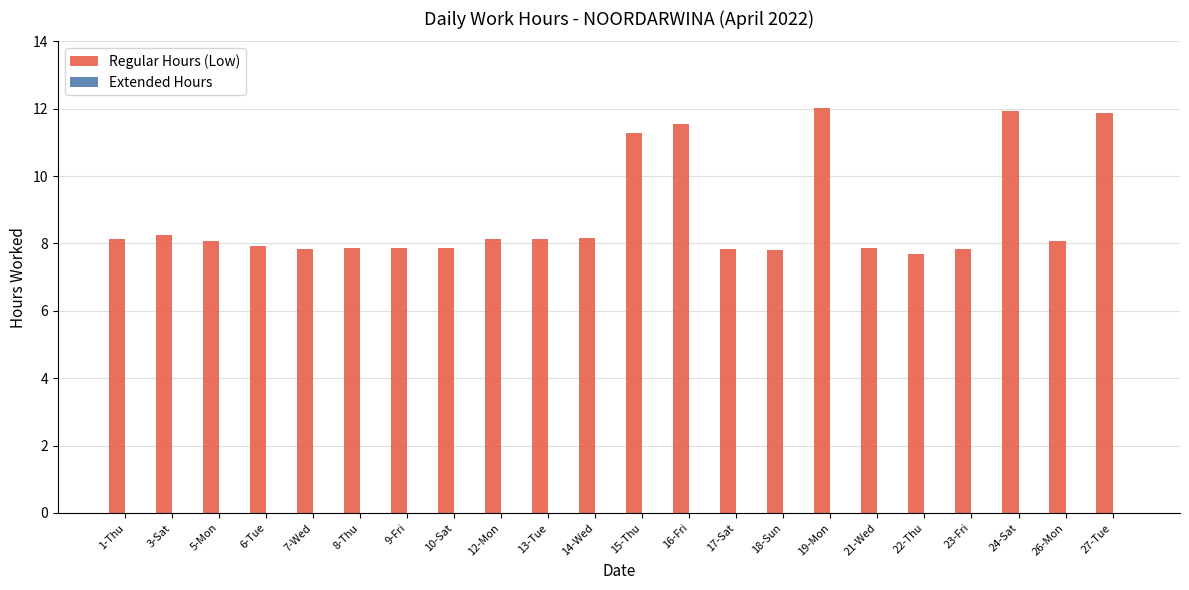

What is the average value?

8.8